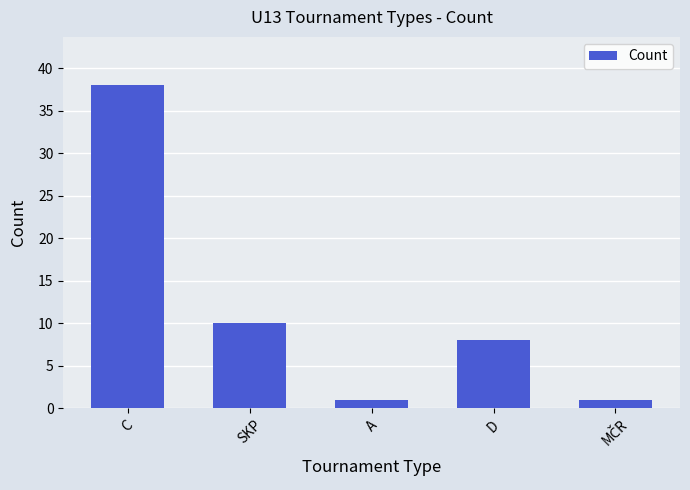

Are the bars horizontal?

No